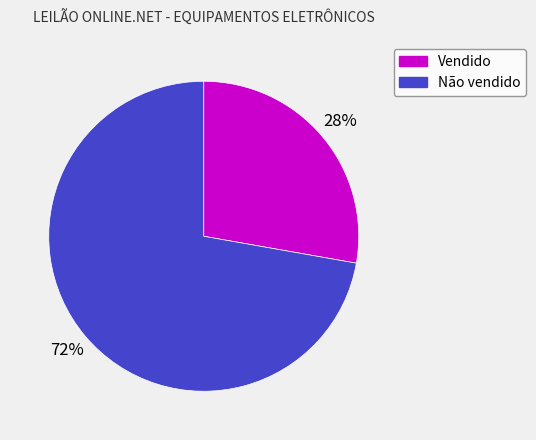

Is it true that Não vendido is 78% of the pie?

False